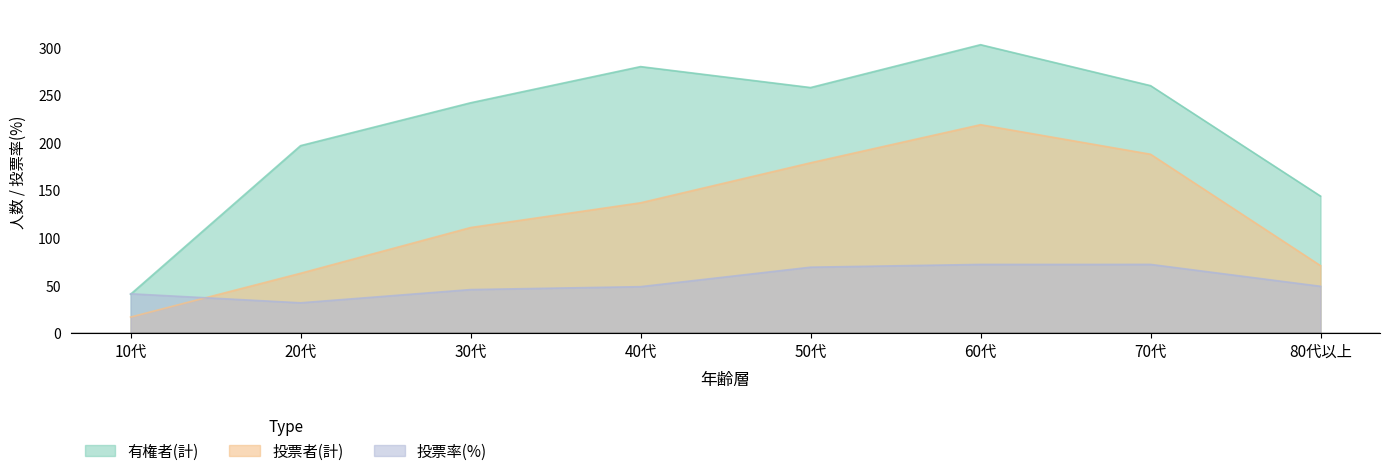

What is the difference between the 投票率(計) values at 30代 and 50代?

23.5